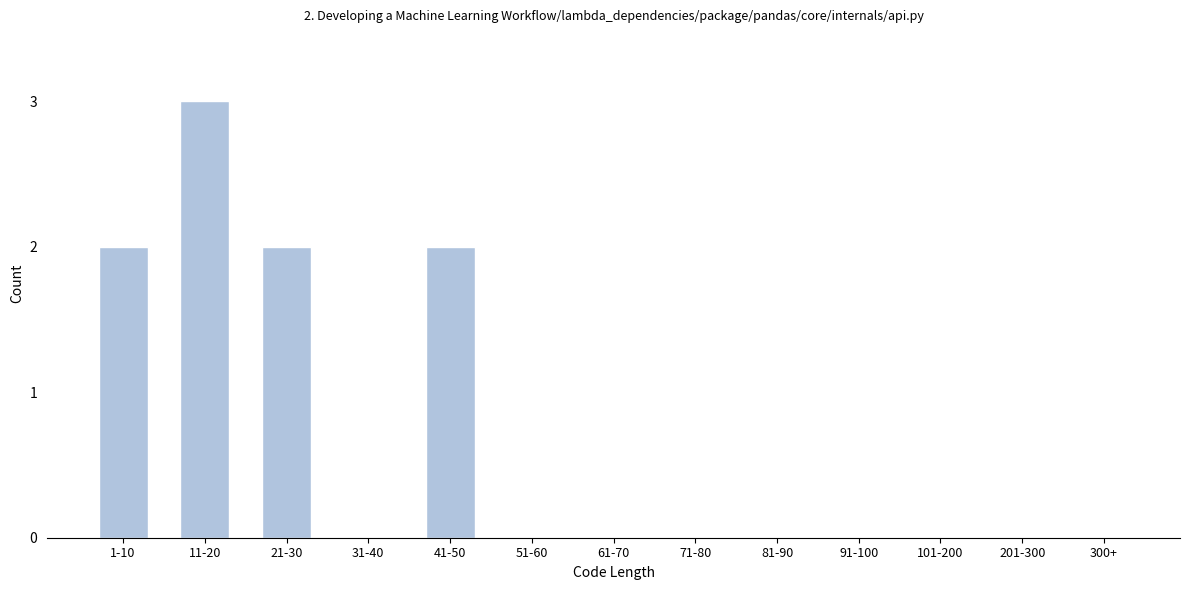

Reading left to right, extract all data points from this chart.

1-10=2	11-20=3	21-30=2	31-40=0	41-50=2	51-60=0	61-70=0	71-80=0	81-90=0	91-100=0	101-200=0	201-300=0	300+=0